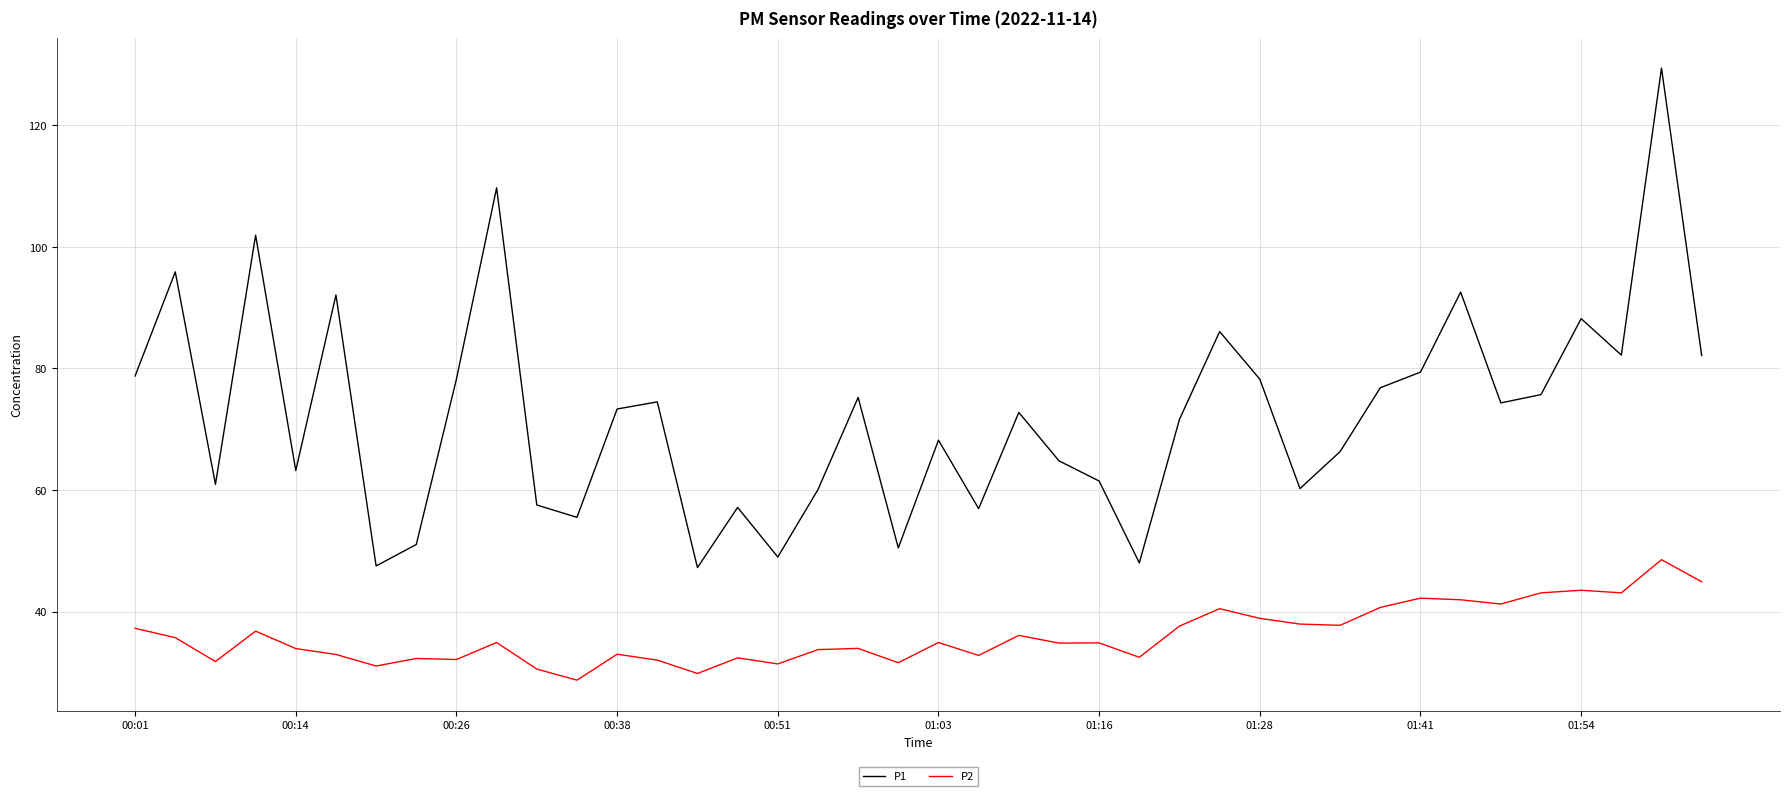

List the series in order of their peak value, lowest first.

P2, P1